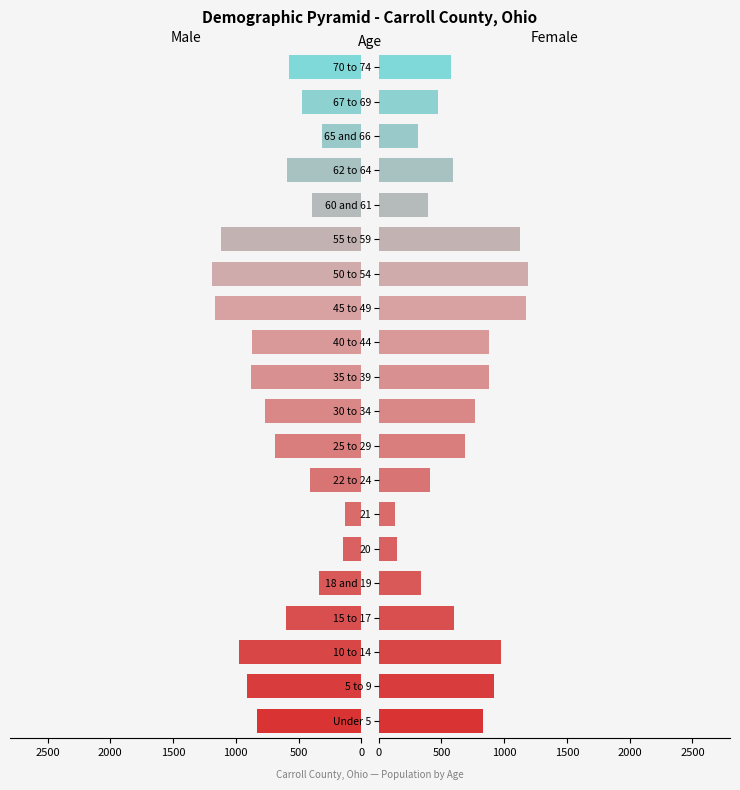

Rank the series by their average value, from highest to lowest.

Female, Male